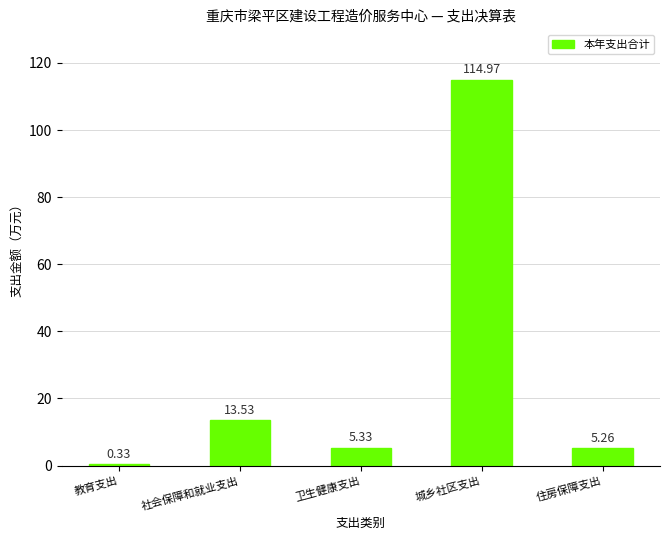

Is it true that the value at 社会保障和就业支出 is 3.3?

False